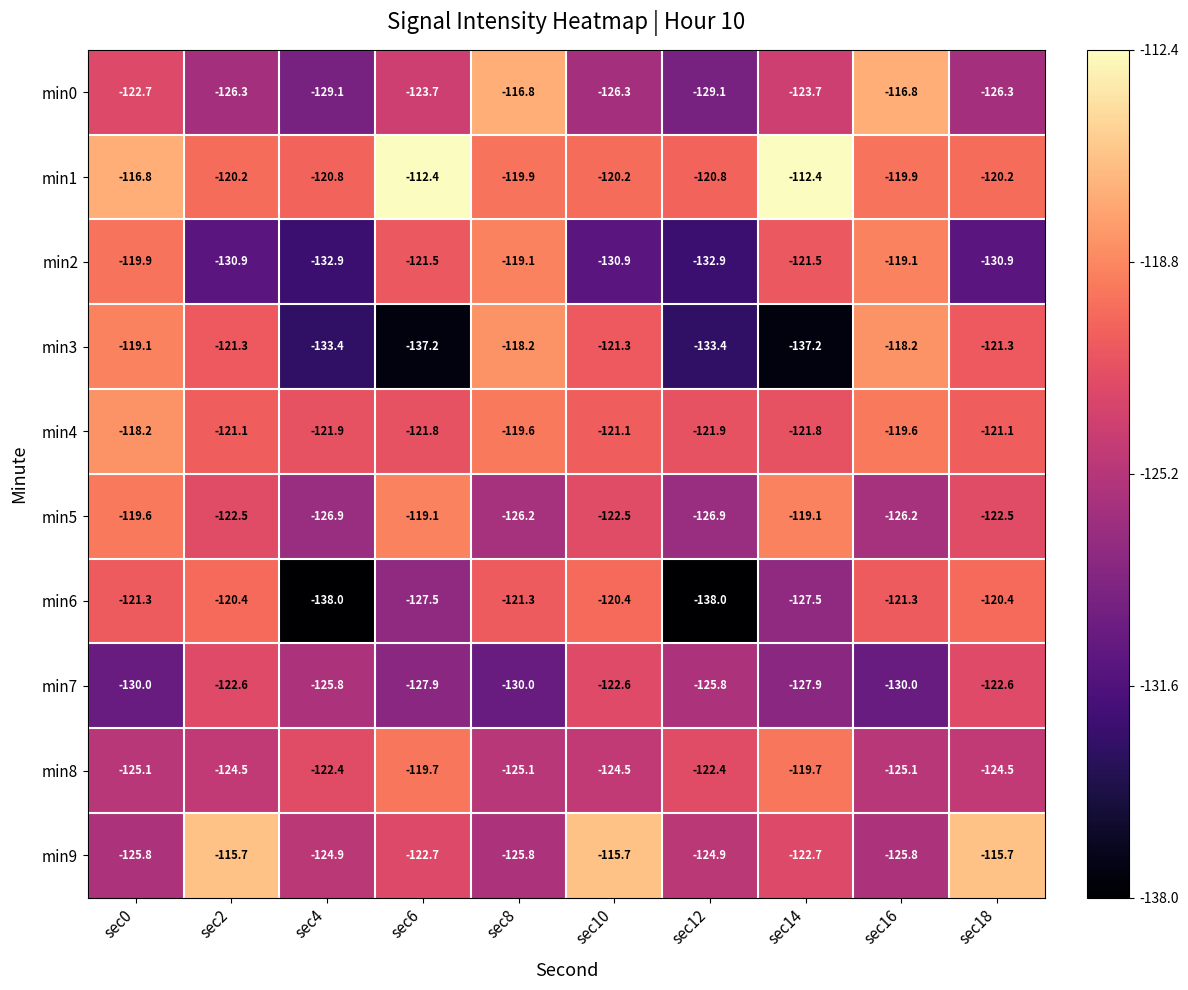

What is the average value of the min9 series?

-122.0